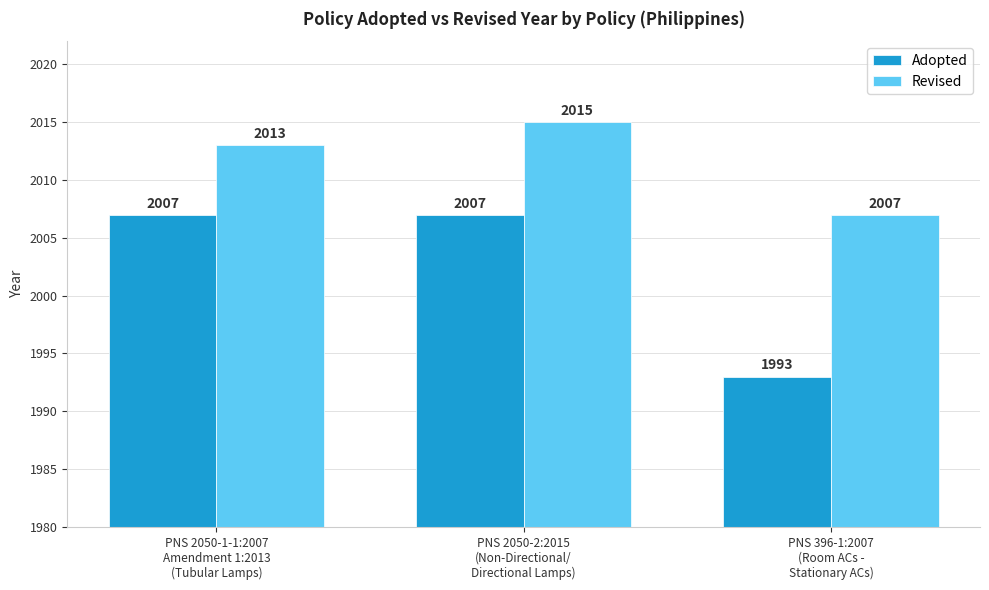

Which series changed the most between PNS 2050-2:2015
(Non-Directional/
Directional Lamps) and PNS 396-1:2007
(Room ACs -
Stationary ACs)?

Adopted